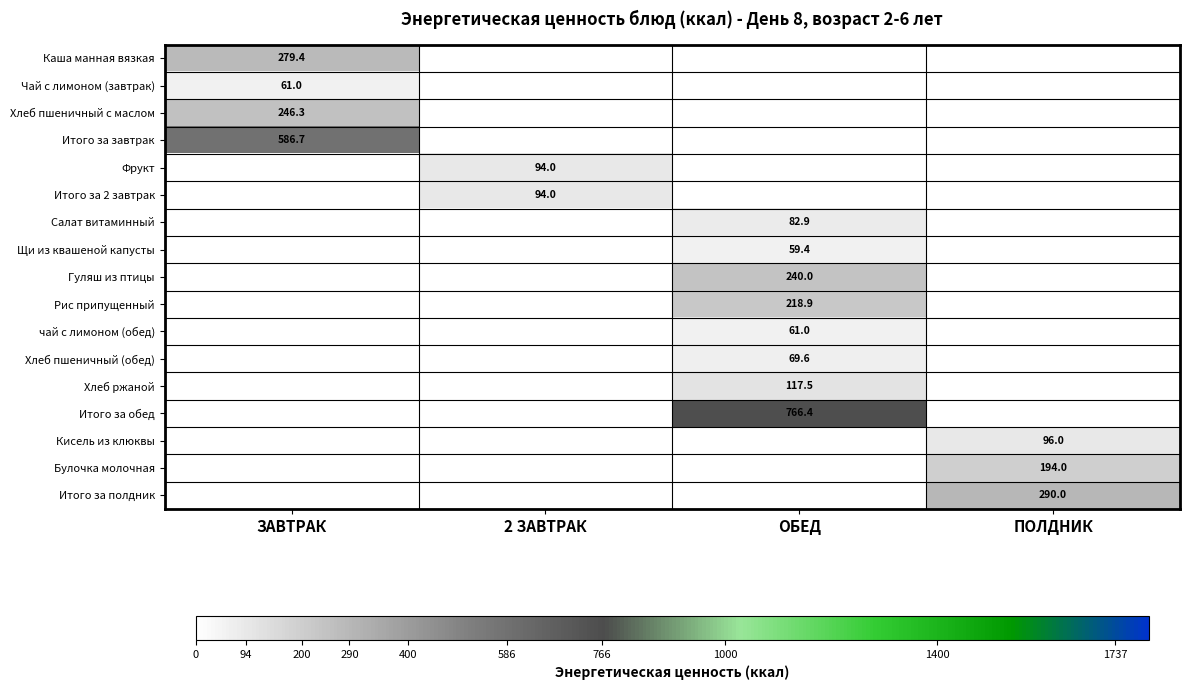

The value of Кисель из клюквы at ПОЛДНИК is 140.3. True or false?

False